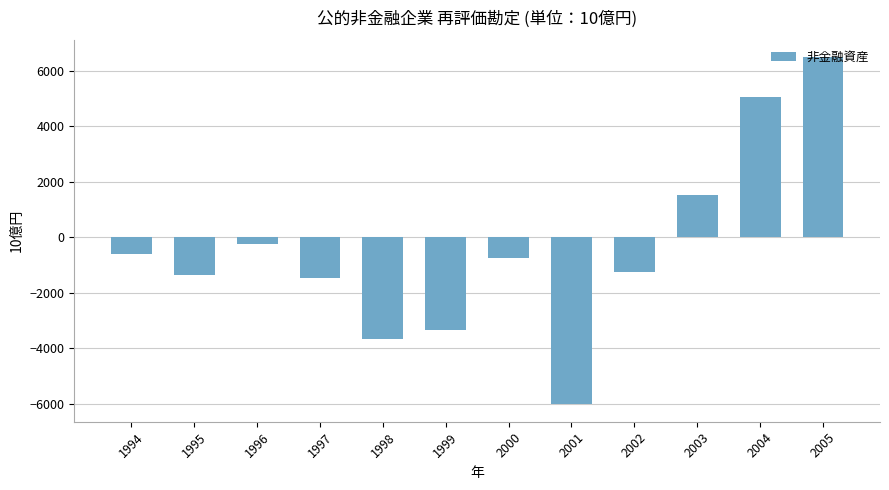

Is it true that the value at 2005 is 6488.2?

True